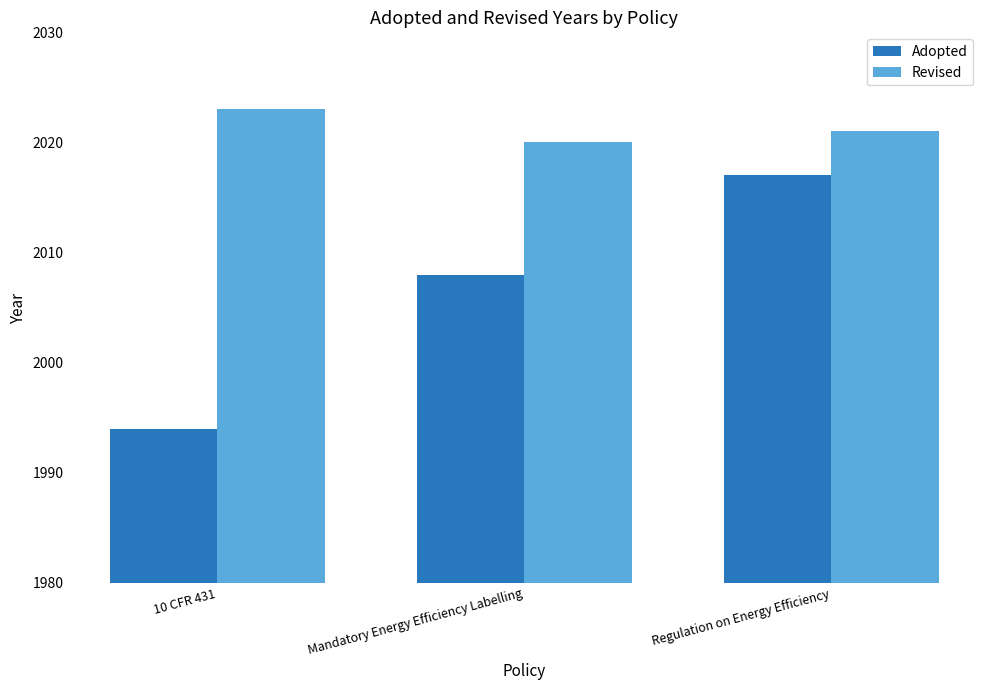

What is the sum of all Revised values?

6064